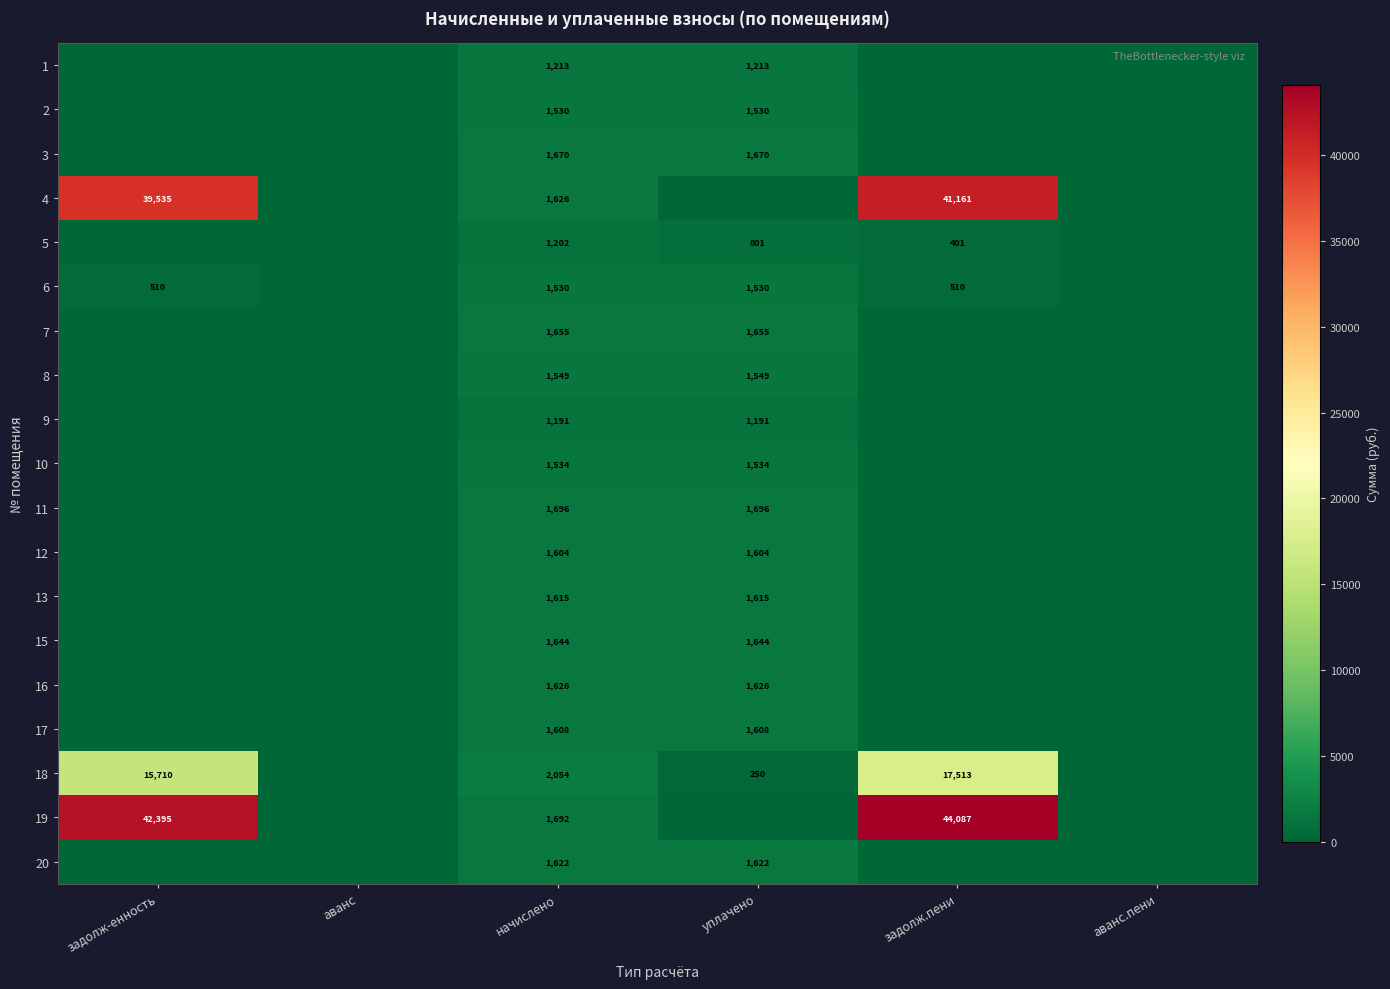

The value of 11 at уплачено is 1696. True or false?

True